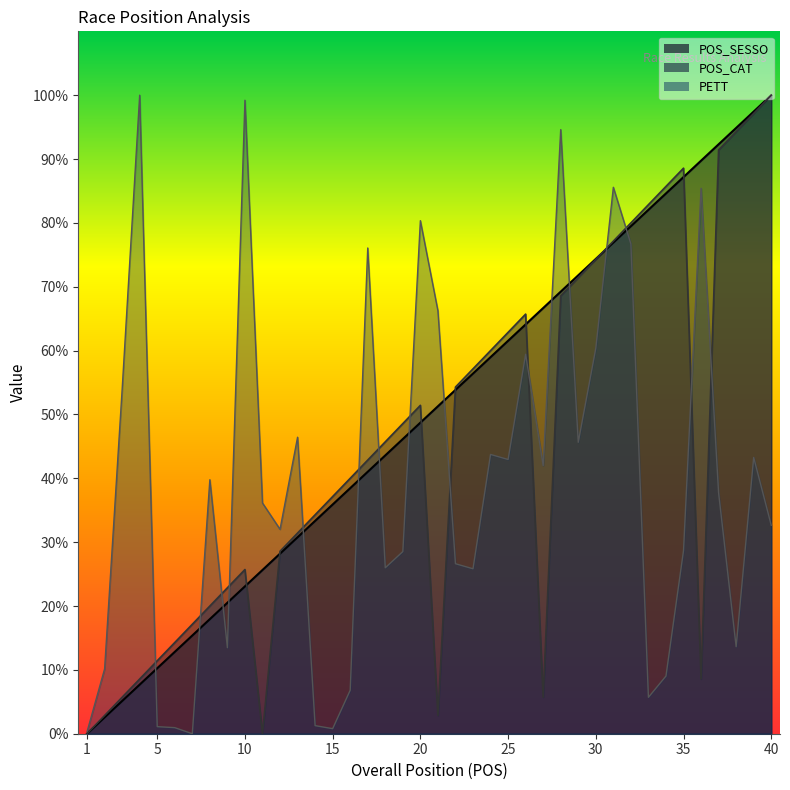

How many times do POS_CAT and PETT cross each other?

15